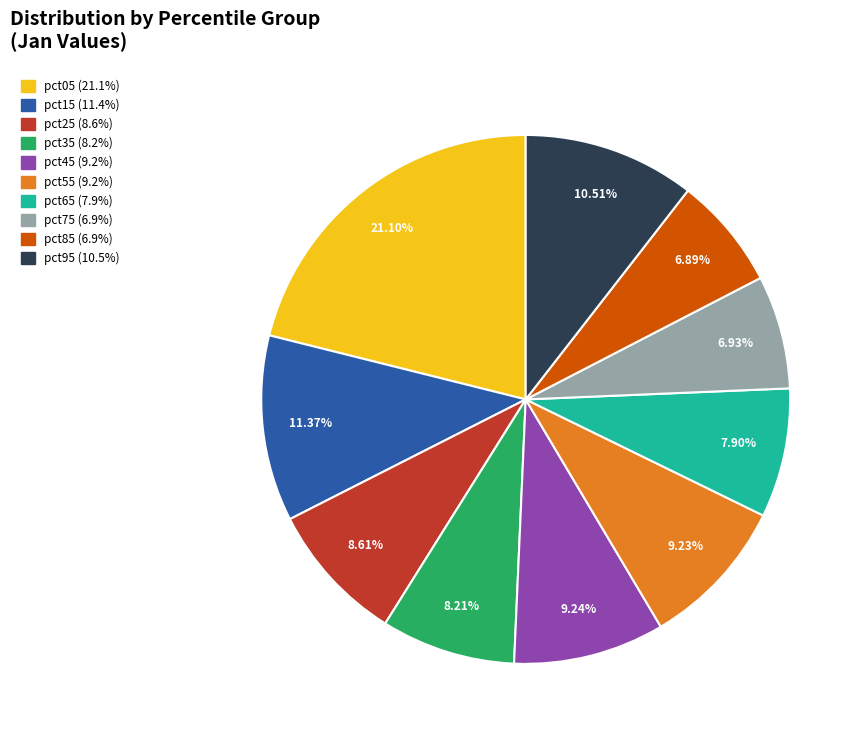

Do pct85 and pct15 together represent more than half of the pie?

No